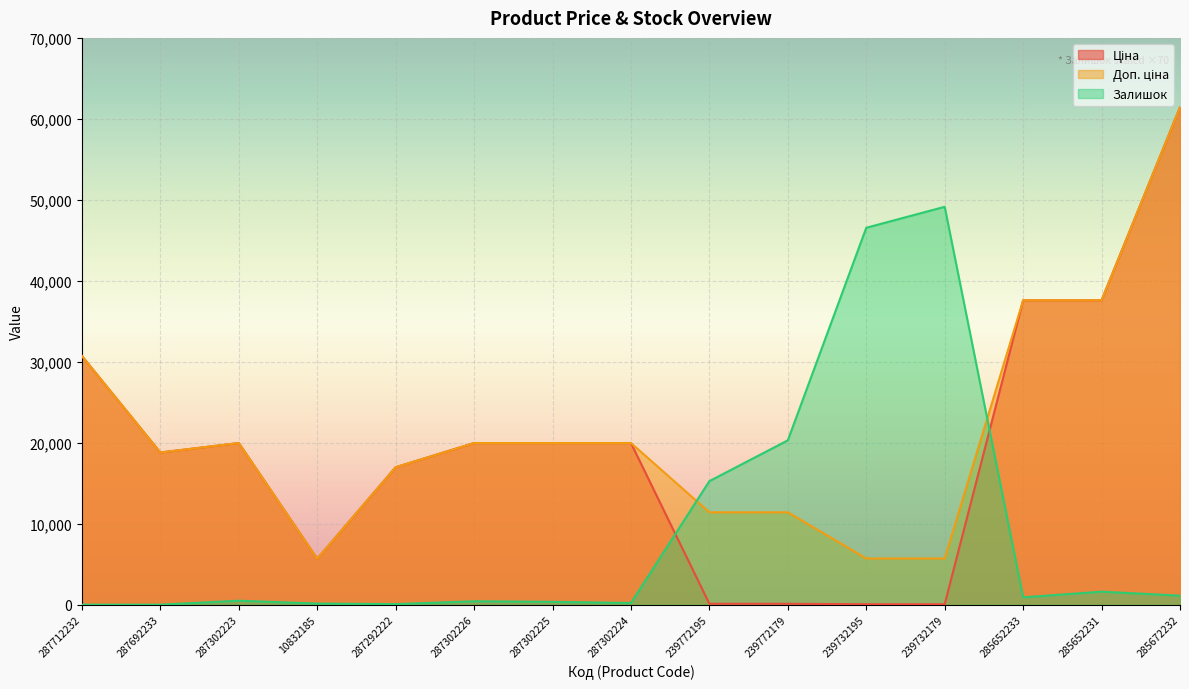

Reading left to right, list all the values displayed in this chart.

Ціна: 287712232=30717.1	287692233=18796.8	287302223=19964.2	10832185=5673.8	287292222=16976.3	287302226=19964.2	287302225=19964.2	287302224=19964.2	239772195=114.1	239772179=114.1	239732195=57.0	239732179=57.0	285652233=37593.6	285652231=37593.6	285672232=61434.3
Доп. ціна: 287712232=30717.1	287692233=18796.8	287302223=19964.2	10832185=5673.8	287292222=16976.3	287302226=19964.2	287302225=19964.2	287302224=19964.2	239772195=11410.0	239772179=11410.0	239732195=5705.0	239732179=5705.0	285652233=37593.6	285652231=37593.6	285672232=61434.3
Залишок: 287712232=0.0	287692233=0.0	287302223=490.0	10832185=140.0	287292222=70.0	287302226=420.0	287302225=350.0	287302224=210.0	239772195=15260.0	239772179=20300.0	239732195=46550.0	239732179=49140.0	285652233=910.0	285652231=1610.0	285672232=1120.0